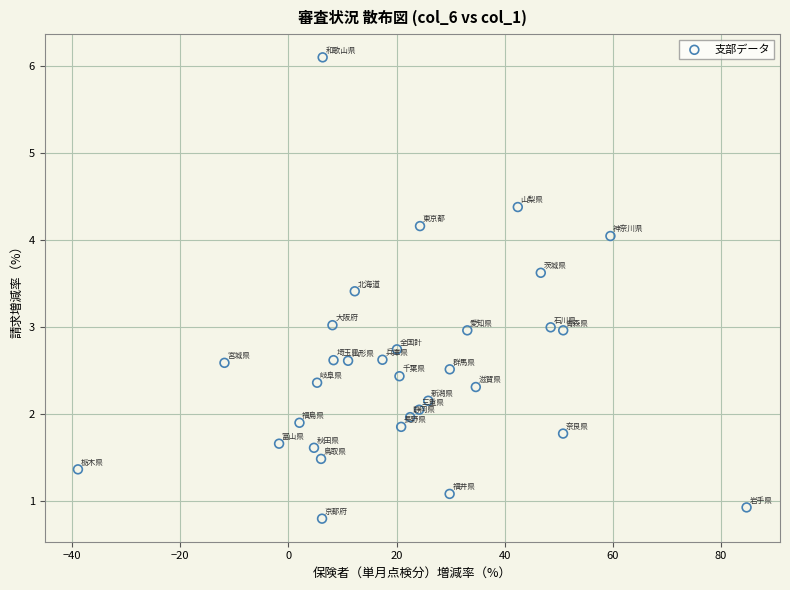

What is the range of X values (max minus min)?

123.7